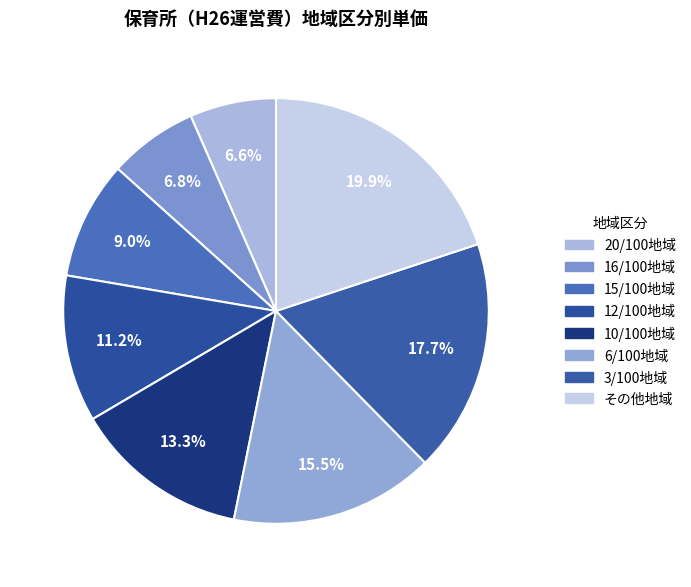

How many slices are in this pie chart?

8